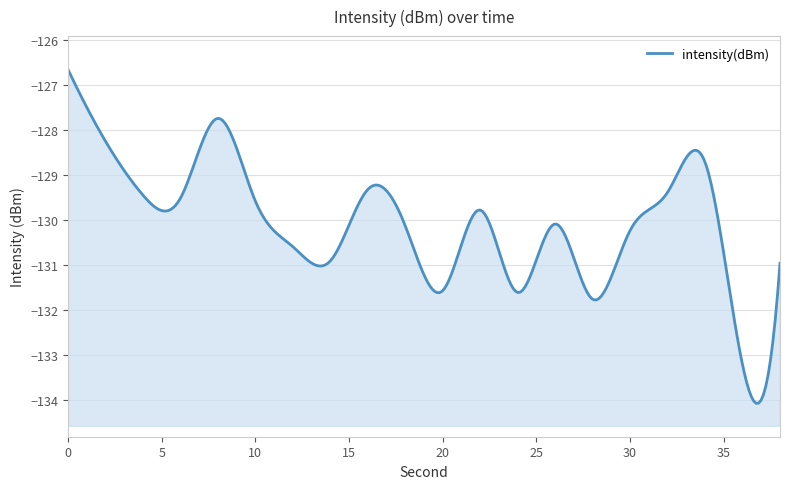

What is the difference between the second highest and minimum values?

5.5